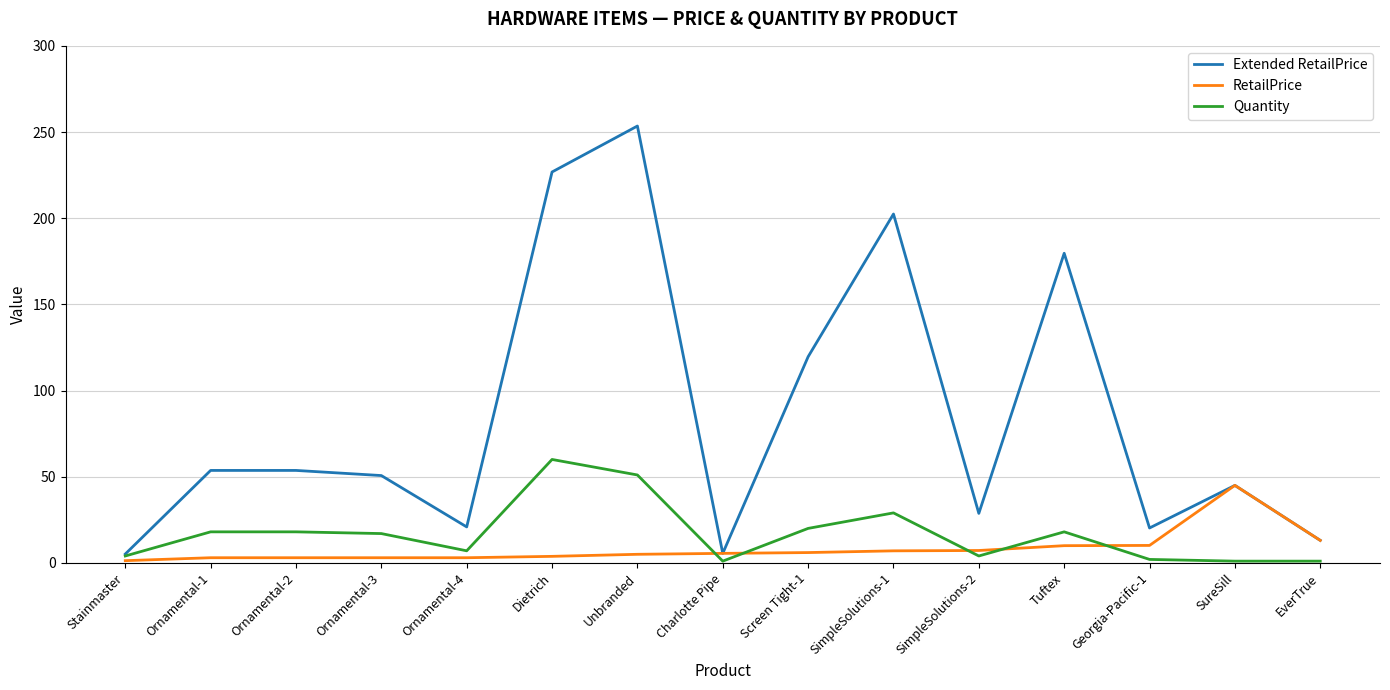

What is the average value of the Extended RetailPrice series?

85.2